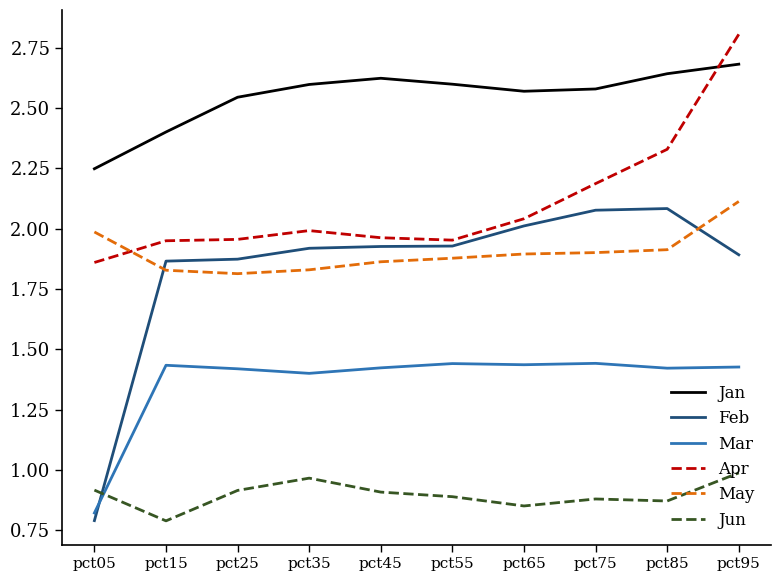

Which series changed the most between pct05 and pct75?

Feb